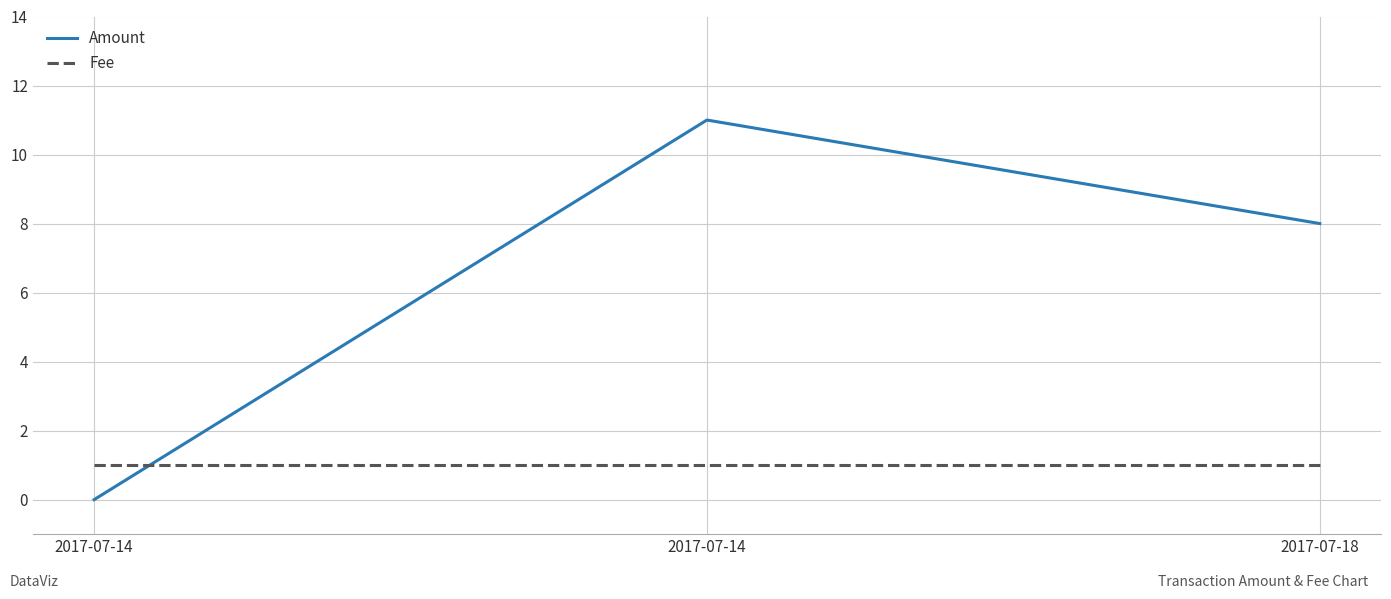

How many values in Amount are above zero?

2